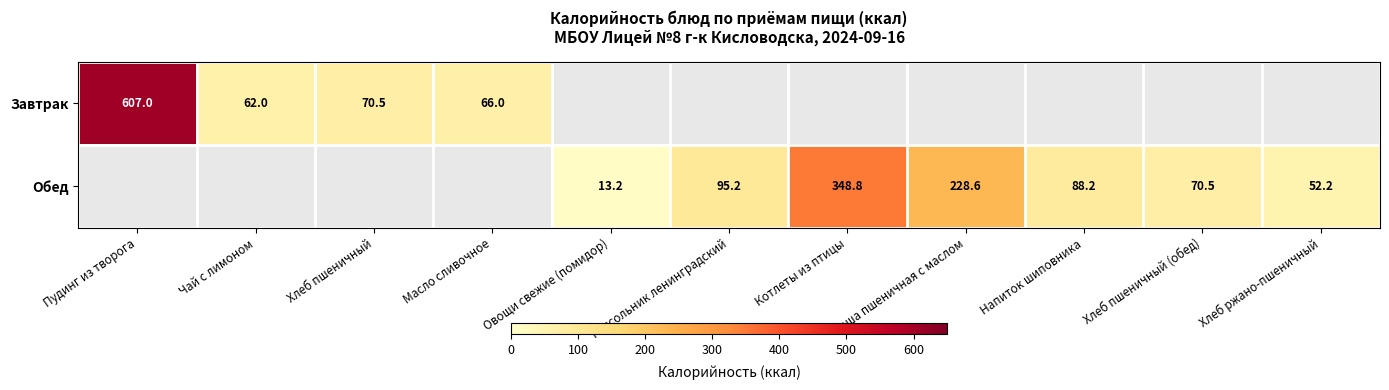

What is the minimum value shown in the chart?

13.2